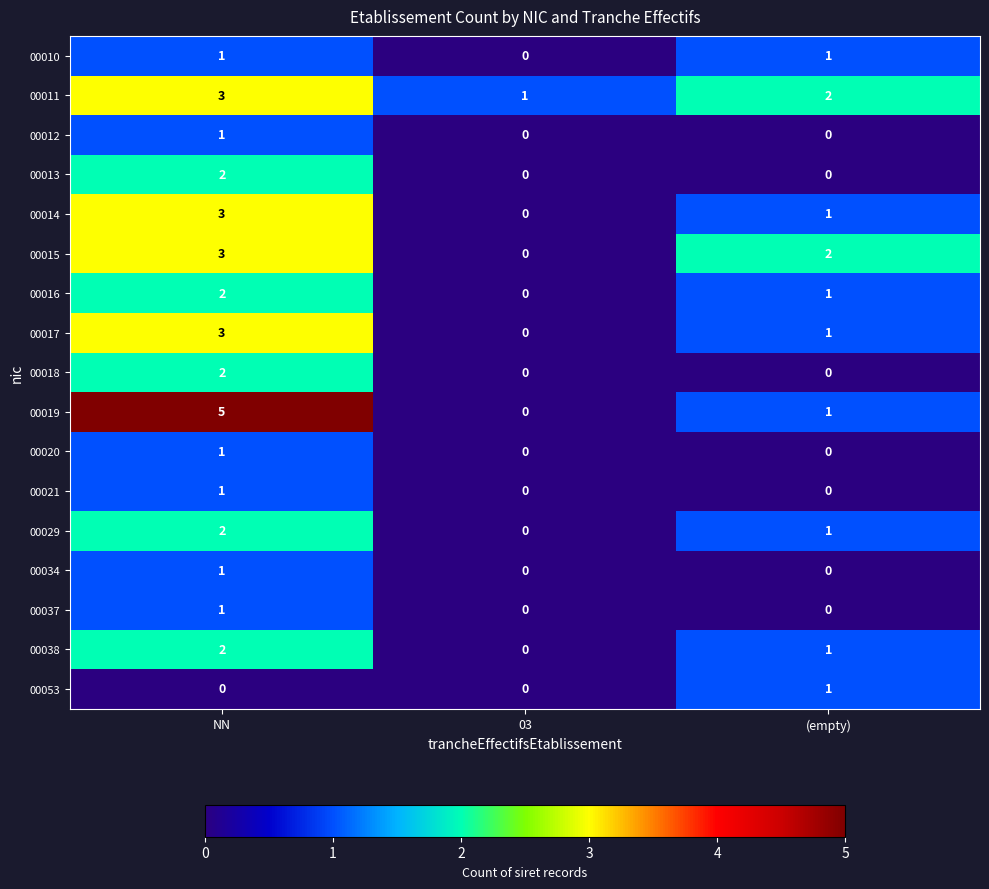

True or false: 00053 has a value of 0 at NN.

True